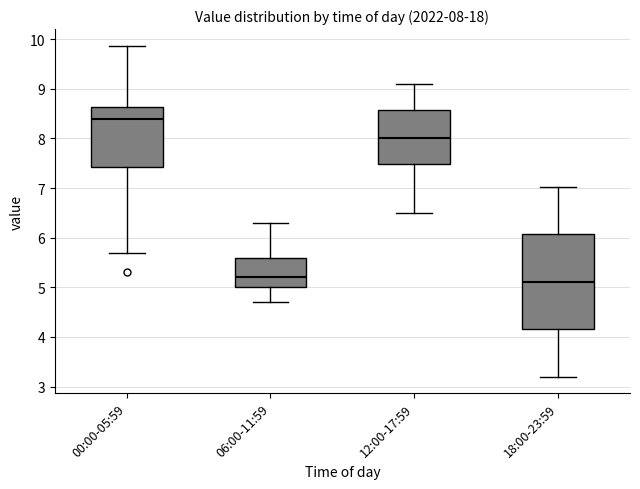

Comparing the boxes themselves (not the whiskers), which one is the tallest?

18:00-23:59